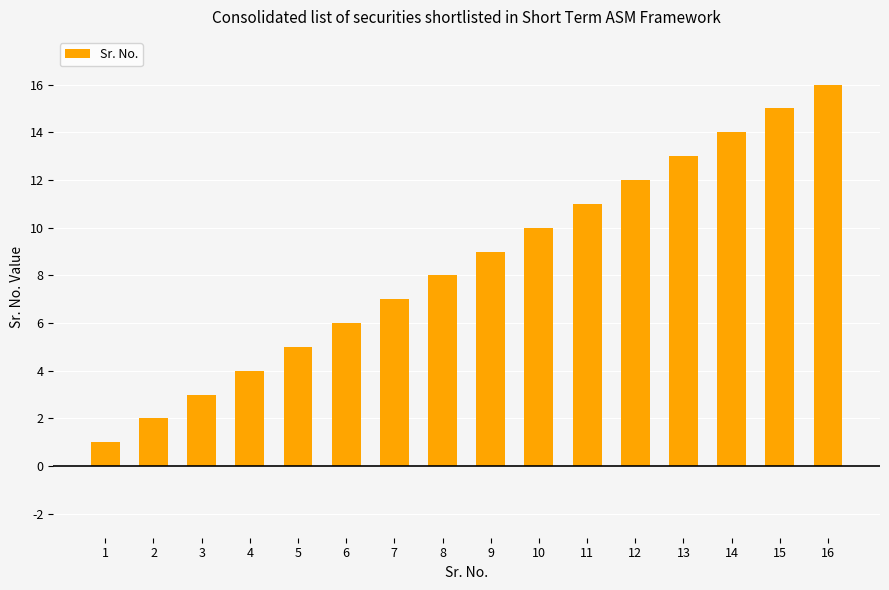

Are the bars grouped side by side (vs. stacked)?

No